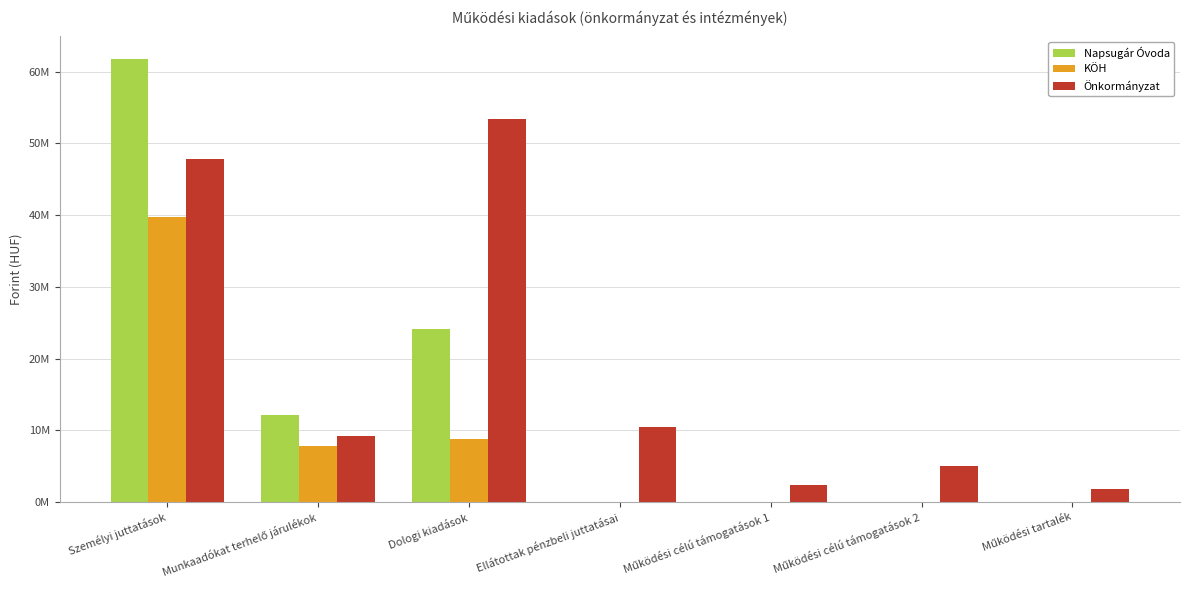

What are all the series names shown in the legend?

Napsugár Óvoda, KÖH, Önkormányzat